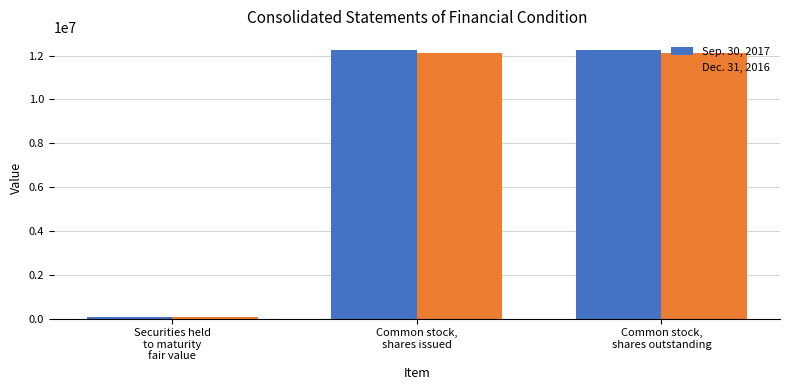

What is the greatest value displayed?

12245425